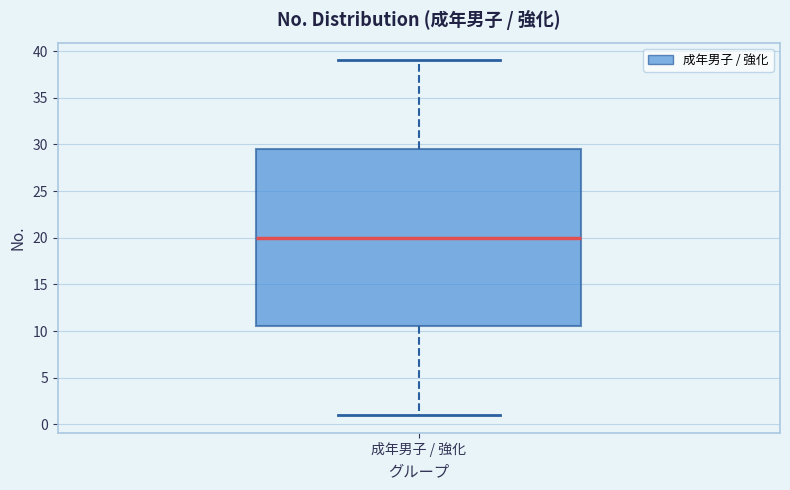

Where does the lower whisker of the box for 成年男子 / 強化 end on the y-axis? The values are not printed on the chart, so give them approximately, as read against the axis.

1.0